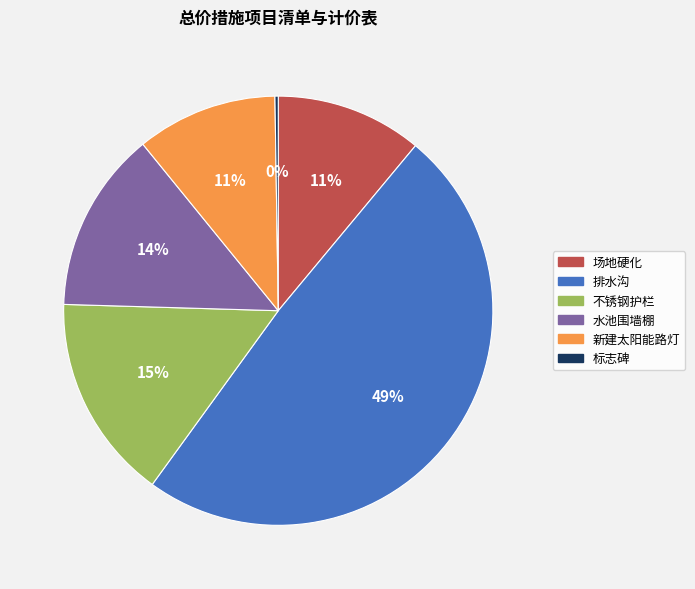

To the nearest percent, what percentage of the pie is 不锈钢护栏?

15%